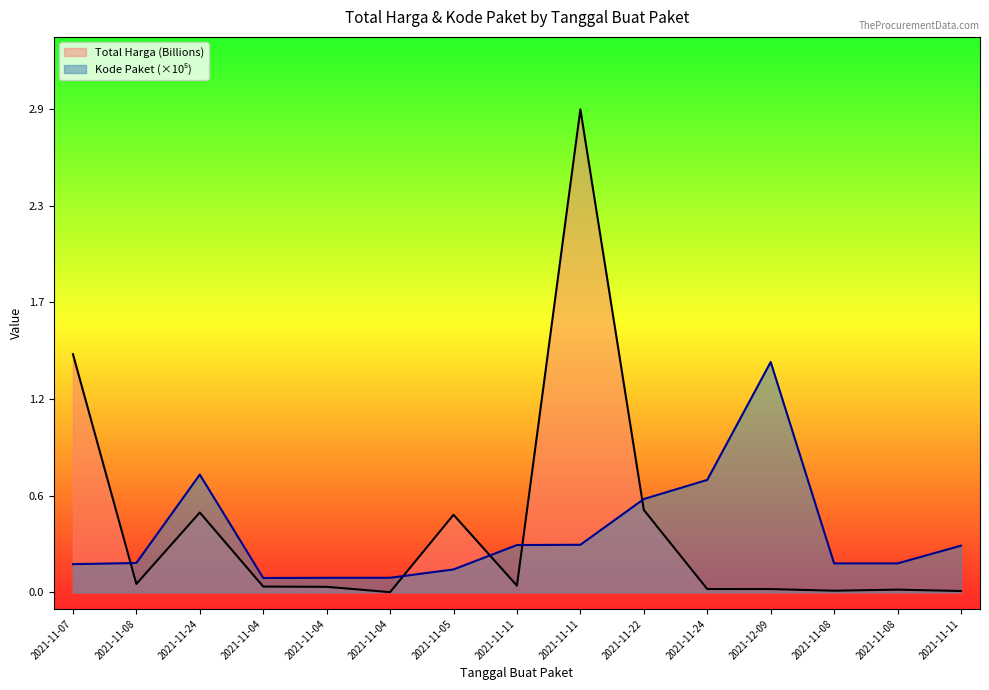

How many categories are shown in the chart?

15